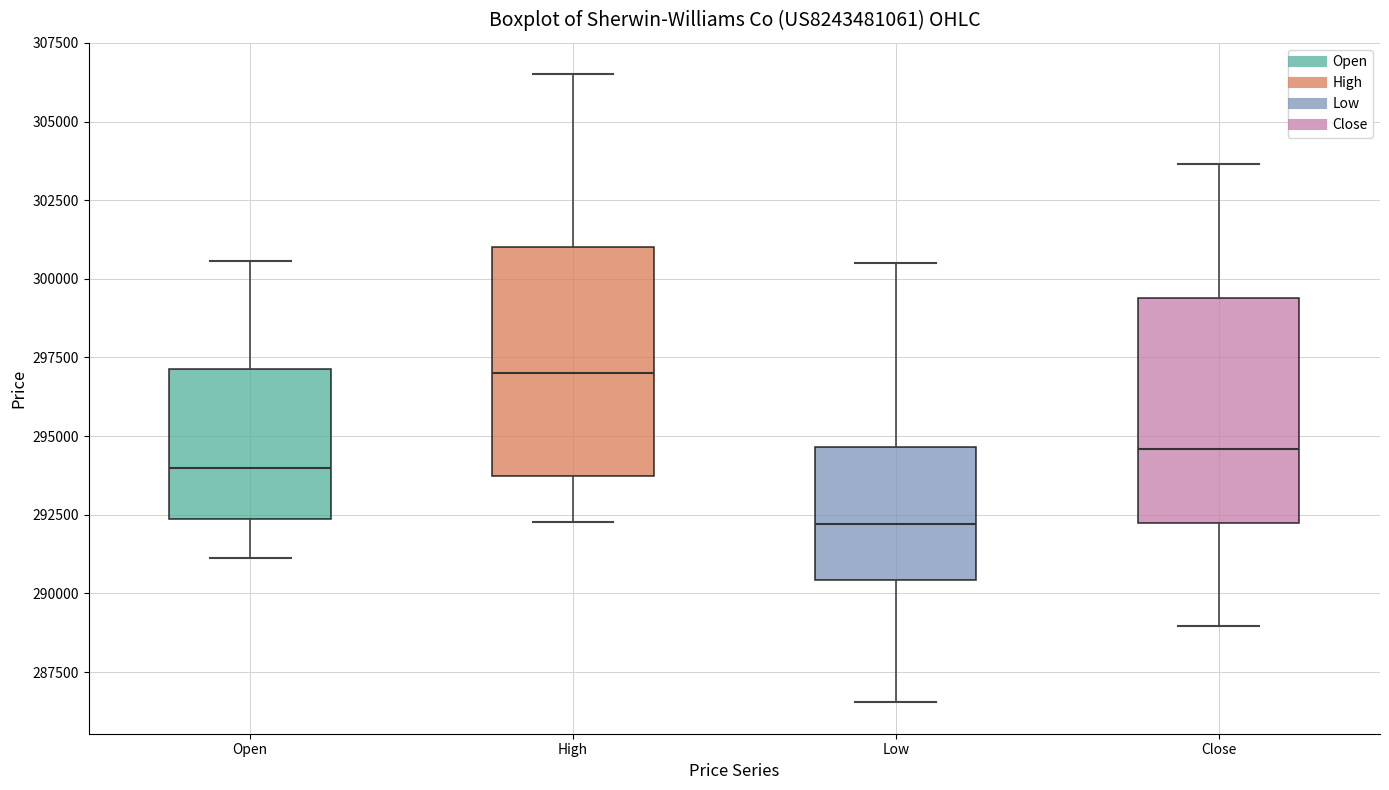

Reading left to right, transcribe this box plot: for each box, give where its median line is, the range the box spans, and where its two whiskers end, as read against the y-axis. The values are not printed on the chart, so give them approximately, as read against the axis.

Open: median 294000, box 292500 to 297000, whiskers 291000 to 300500
High: median 297000, box 293500 to 301000, whiskers 292500 to 306500
Low: median 292000, box 290500 to 294500, whiskers 286500 to 300500
Close: median 294500, box 292000 to 299500, whiskers 289000 to 303500